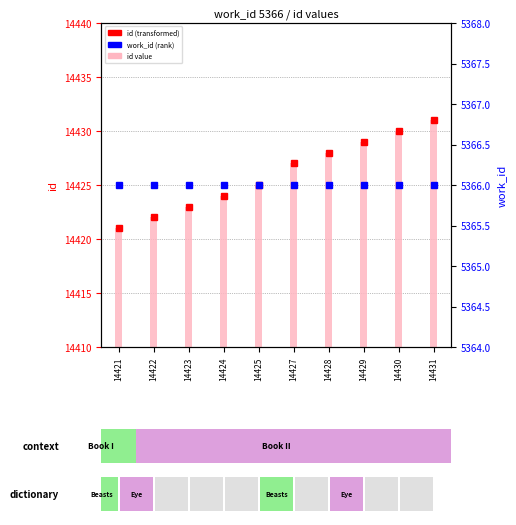

Which series has the widest spread of values?

id